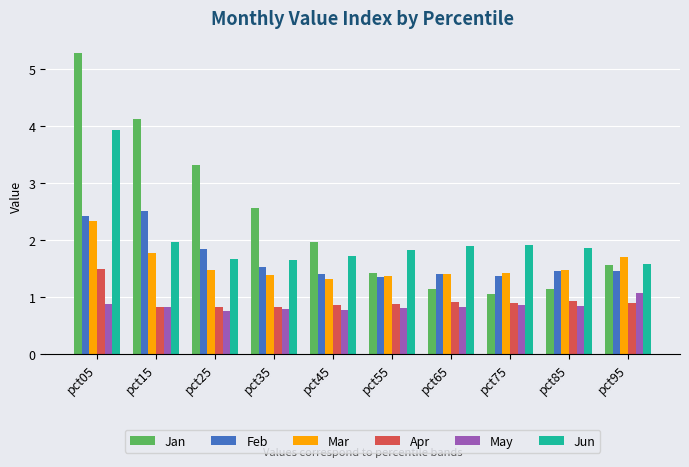

What is the value of the Jun bar at the 5th from the left?

1.7